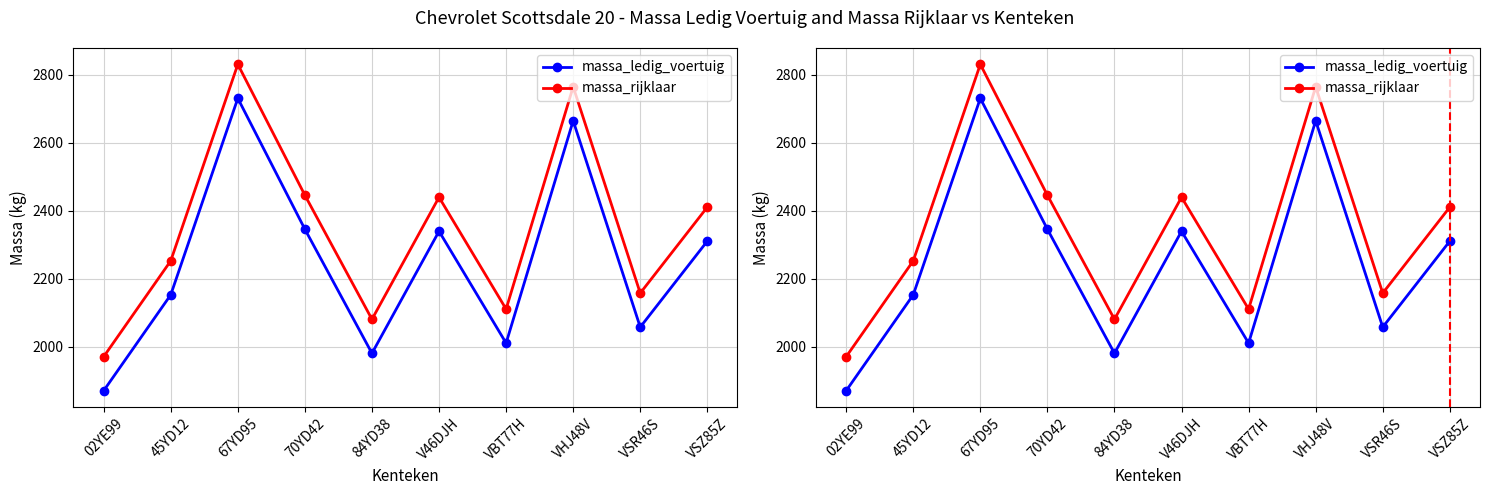

Between VBT77H and VSR46S, which is larger?

VSR46S